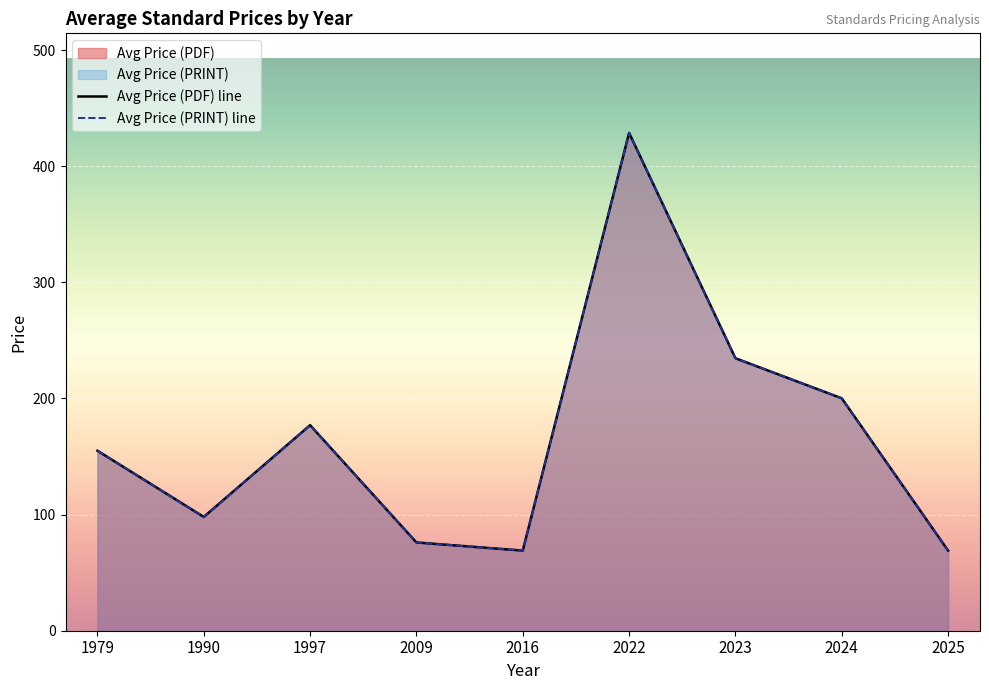

At which category does Avg Price (PRINT) line reach its first local valley?

1990